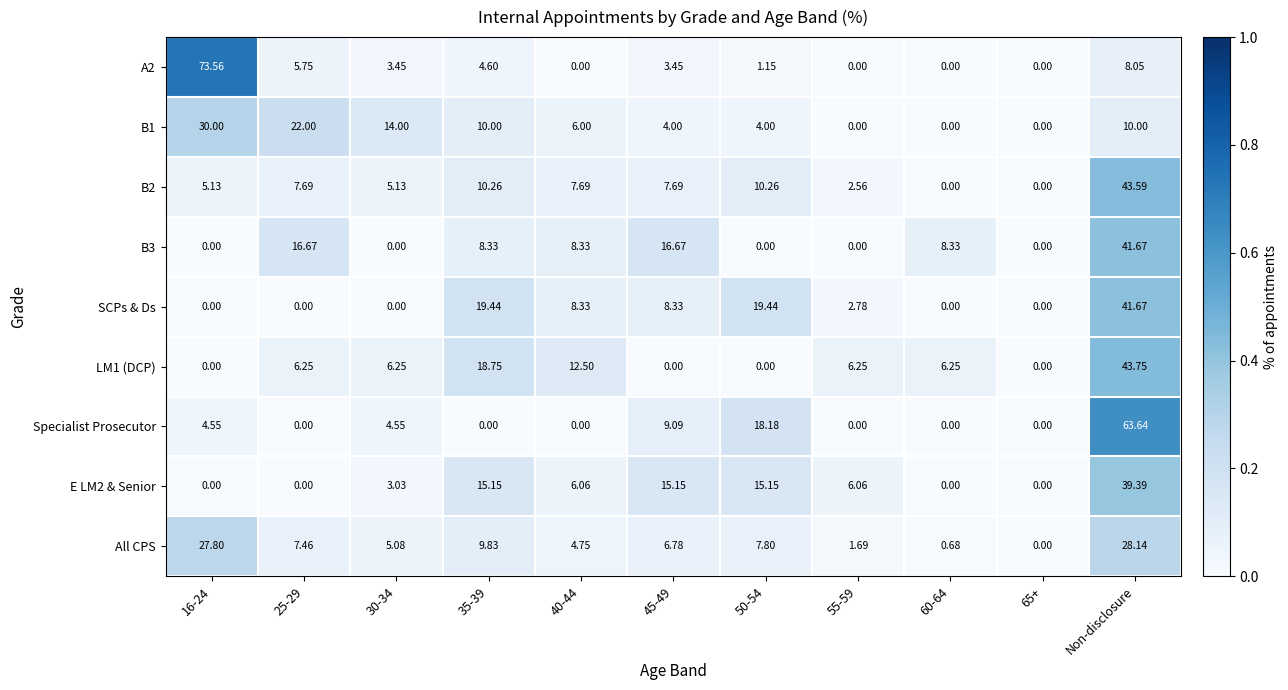

Is the value of B2 at 50-54 greater than the value of B1 at 35-39?

Yes